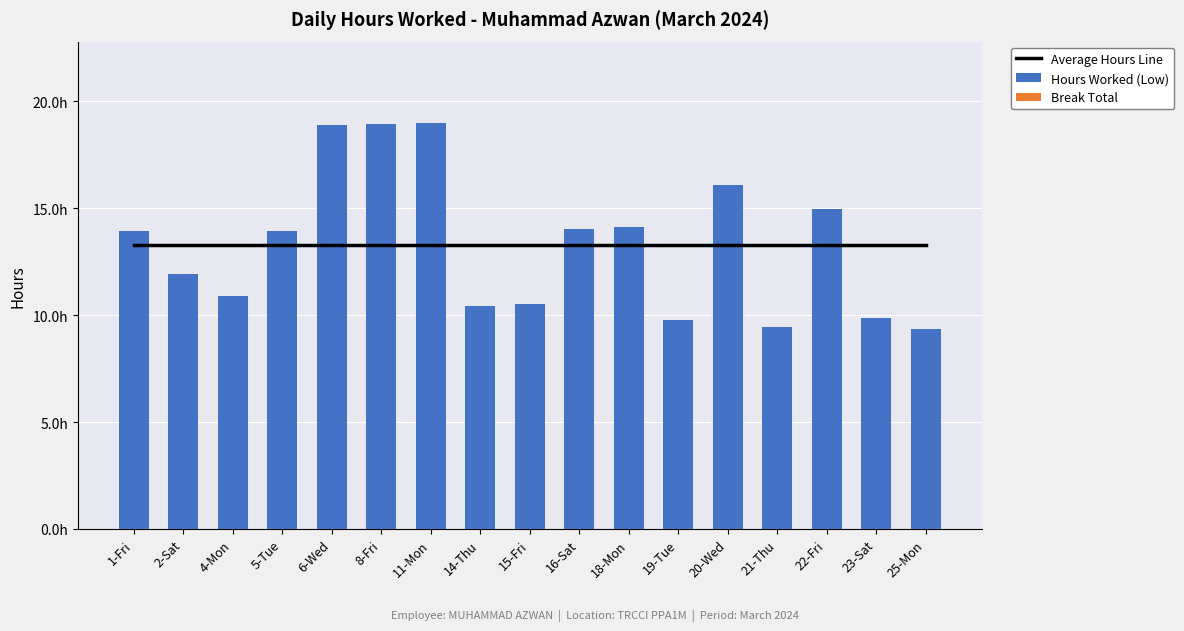

Reading left to right, list all the values displayed in this chart.

Average Hours Line: 1-Fri=13.3	2-Sat=13.3	4-Mon=13.3	5-Tue=13.3	6-Wed=13.3	8-Fri=13.3	11-Mon=13.3	14-Thu=13.3	15-Fri=13.3	16-Sat=13.3	18-Mon=13.3	19-Tue=13.3	20-Wed=13.3	21-Thu=13.3	22-Fri=13.3	23-Sat=13.3	25-Mon=13.3
Hours Worked (Low): 1-Fri=13.9	2-Sat=11.9	4-Mon=10.9	5-Tue=13.9	6-Wed=18.9	8-Fri=18.9	11-Mon=19.0	14-Thu=10.4	15-Fri=10.5	16-Sat=14.0	18-Mon=14.1	19-Tue=9.8	20-Wed=16.1	21-Thu=9.5	22-Fri=15.0	23-Sat=9.9	25-Mon=9.4
Break Total: 1-Fri=0.0	2-Sat=0.0	4-Mon=0.0	5-Tue=0.0	6-Wed=0.0	8-Fri=0.0	11-Mon=0.0	14-Thu=0.0	15-Fri=0.0	16-Sat=0.0	18-Mon=0.0	19-Tue=0.0	20-Wed=0.0	21-Thu=0.0	22-Fri=0.0	23-Sat=0.0	25-Mon=0.0